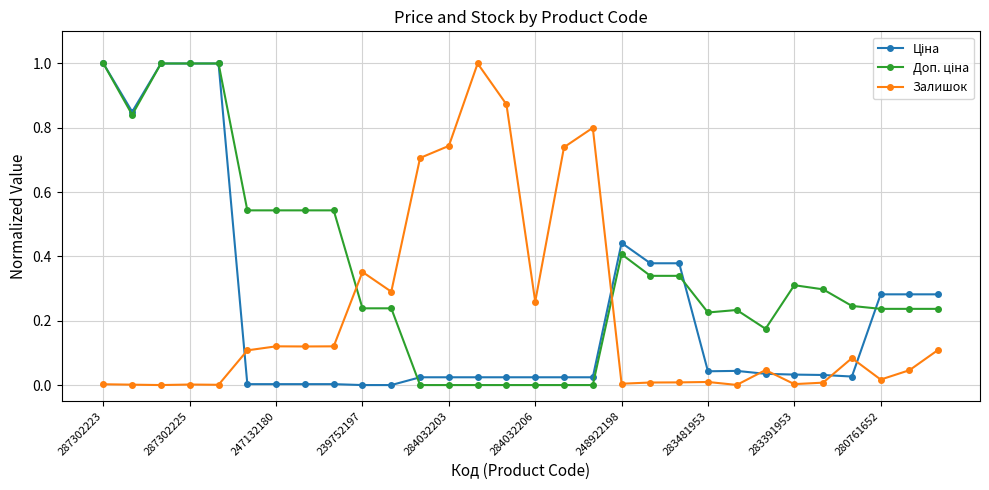

What is the greatest value displayed?

1.0